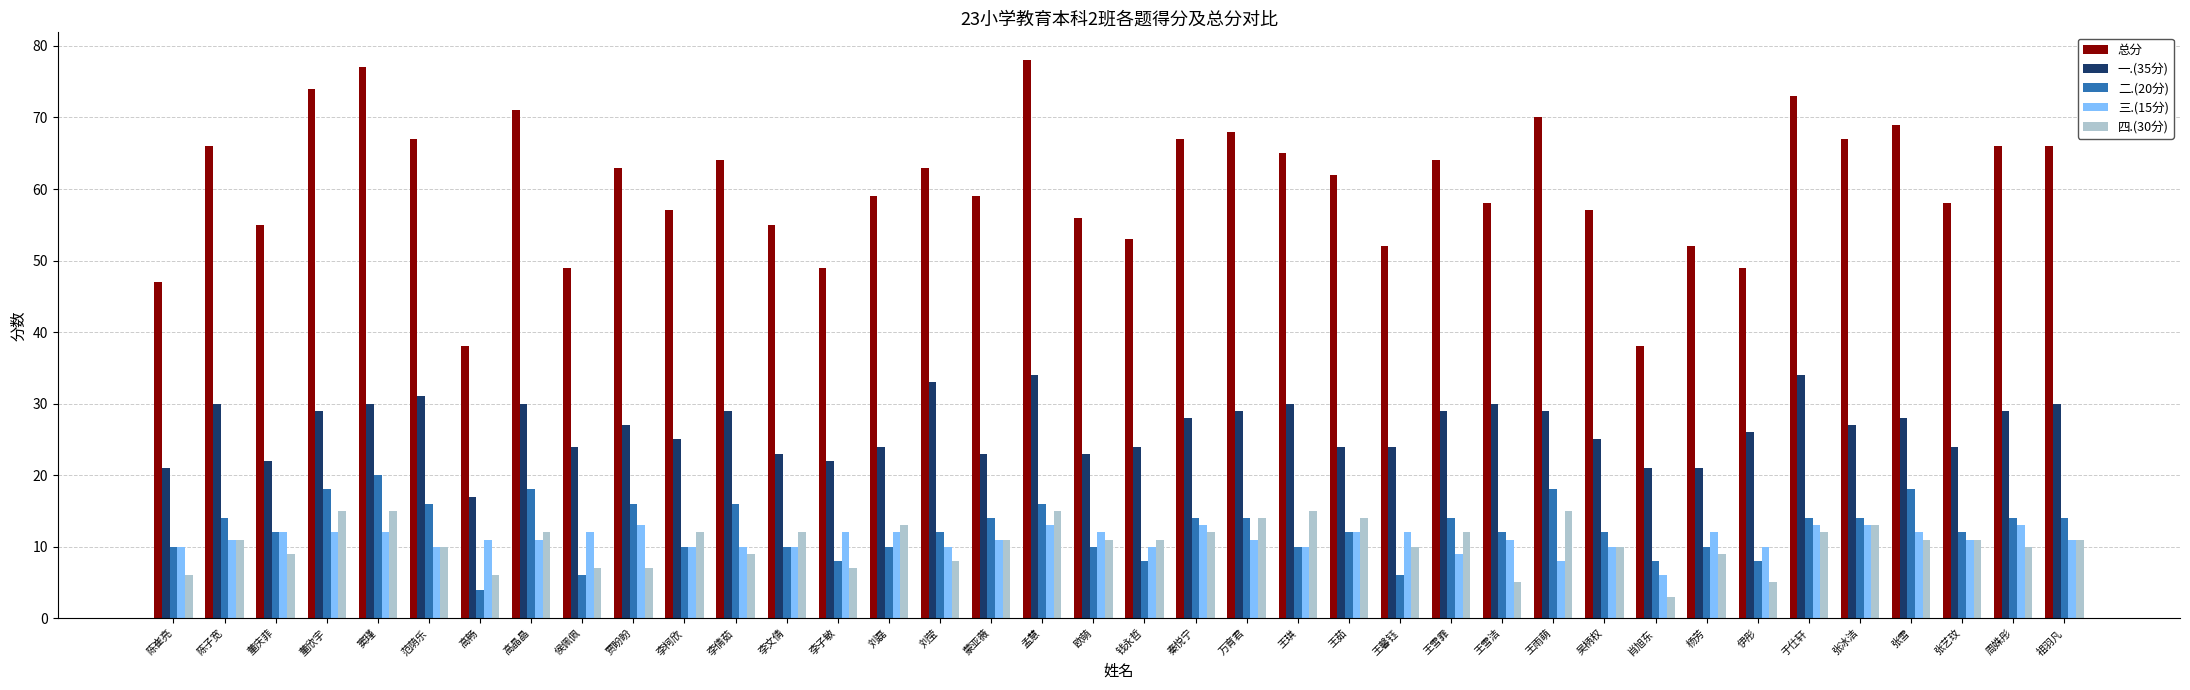

Which category has the highest value across all series?

孟慧